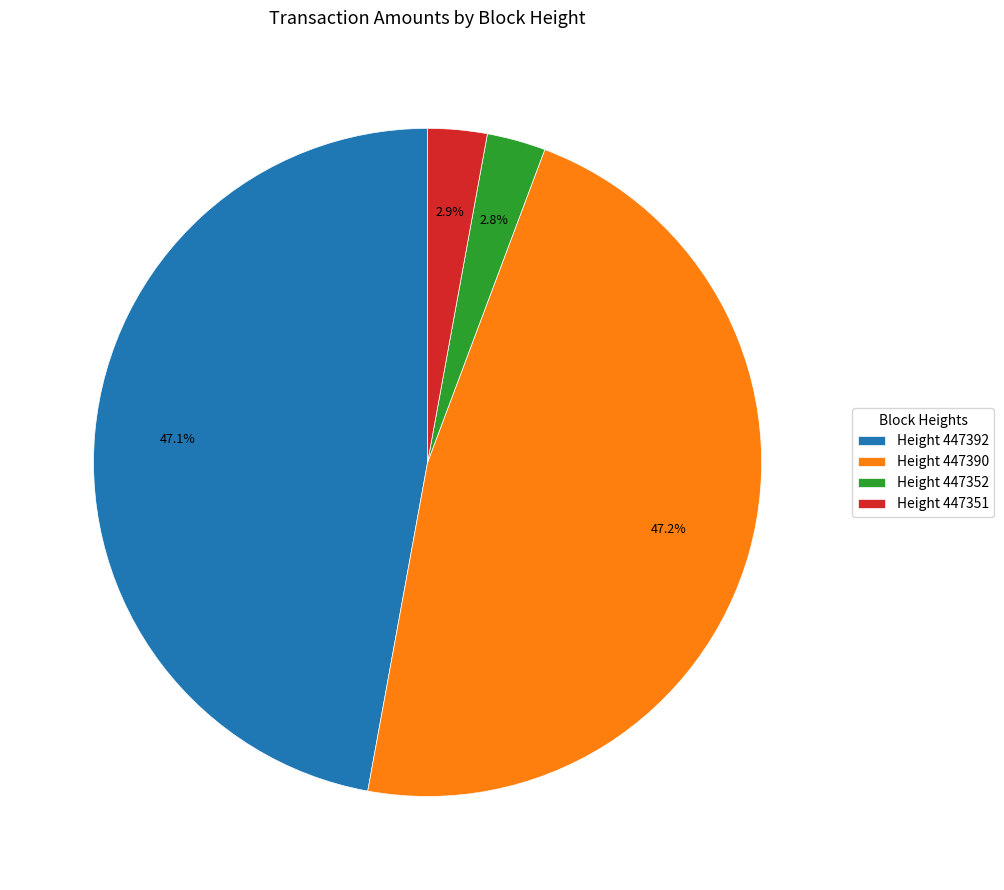

How many slices are in this pie chart?

4